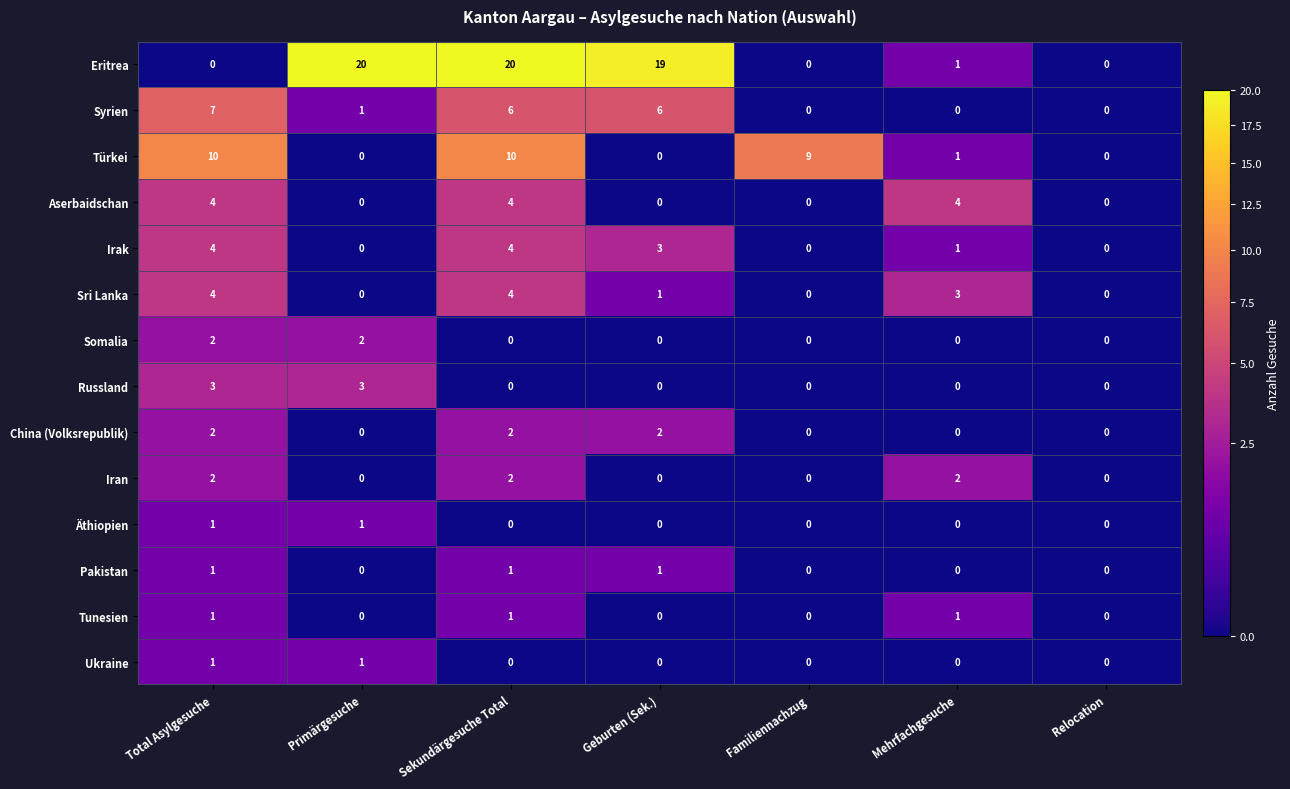

Which series has the widest spread of values?

Eritrea